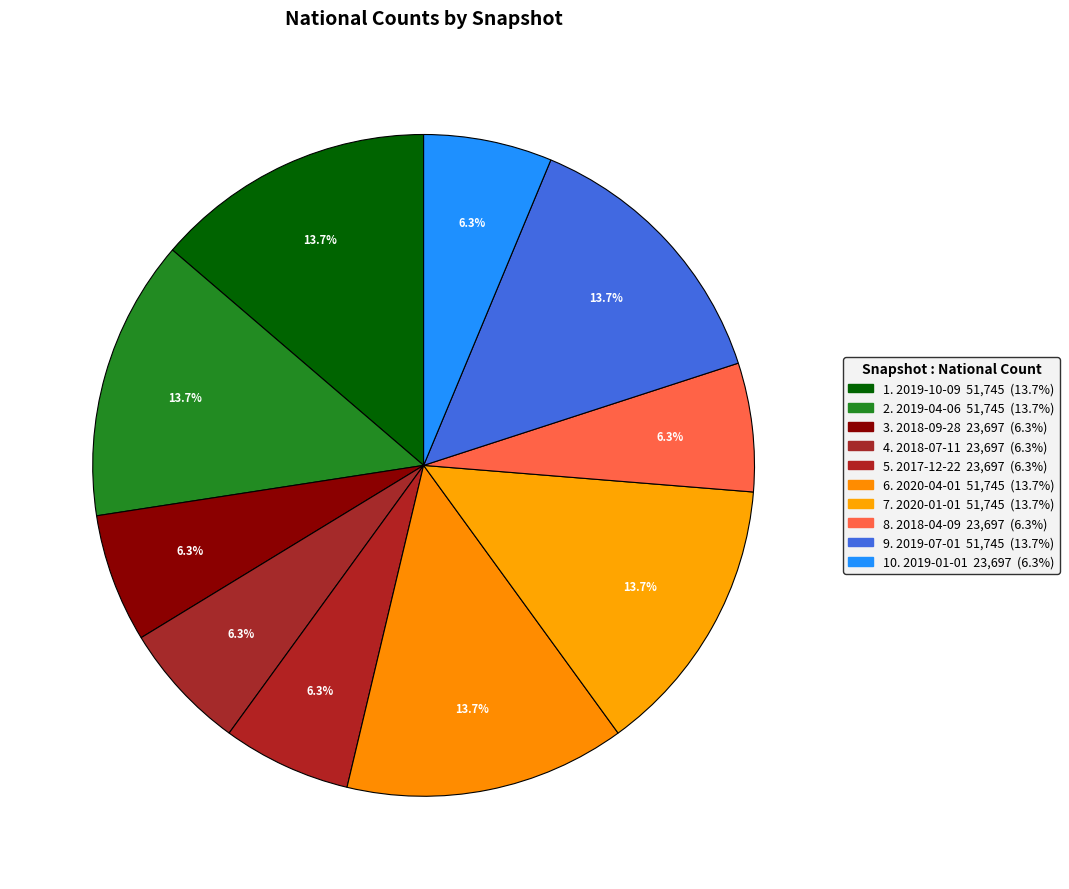

How many slices are in this pie chart?

10